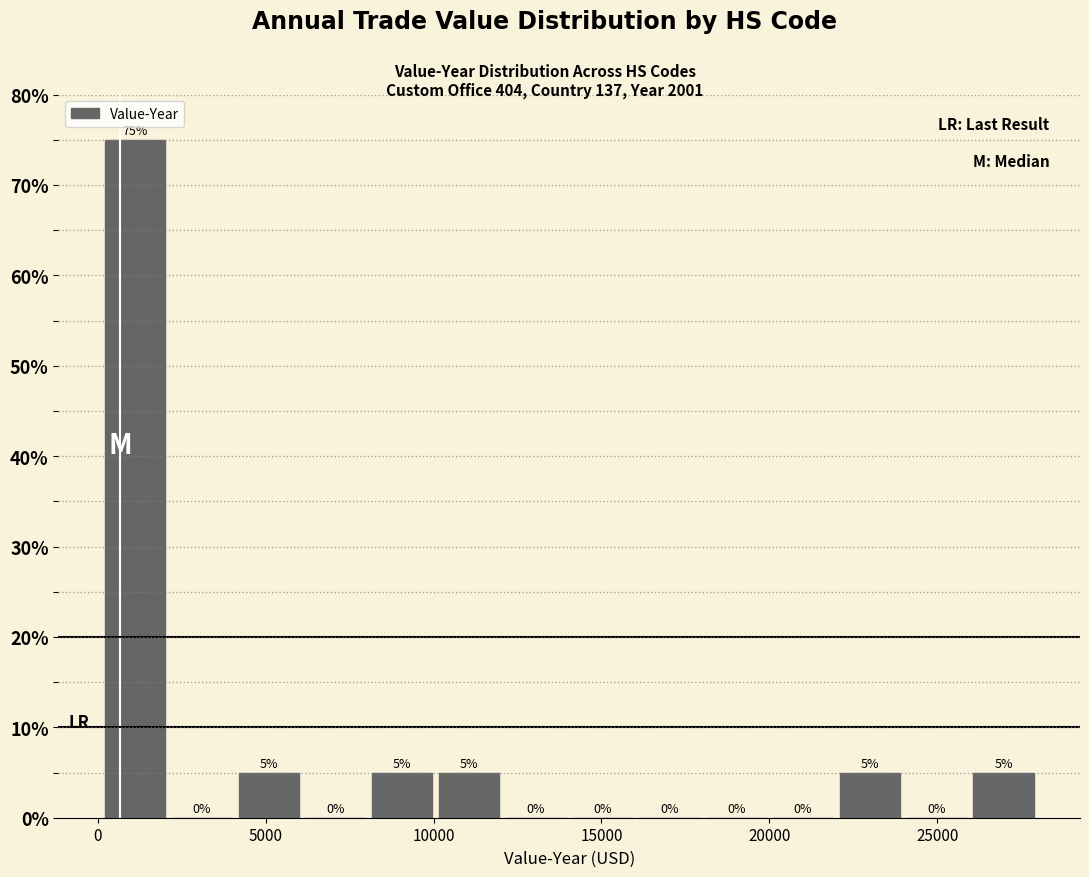

Around what value on the x-axis is the tallest bar? Give the approximate position of its centre, as read against the axis.

1000